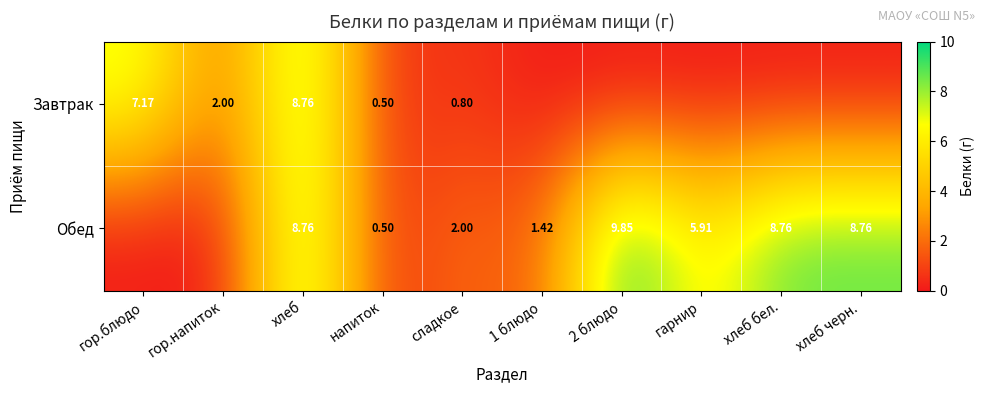

Rank the series at сладкое from lowest to highest value.

Завтрак, Обед